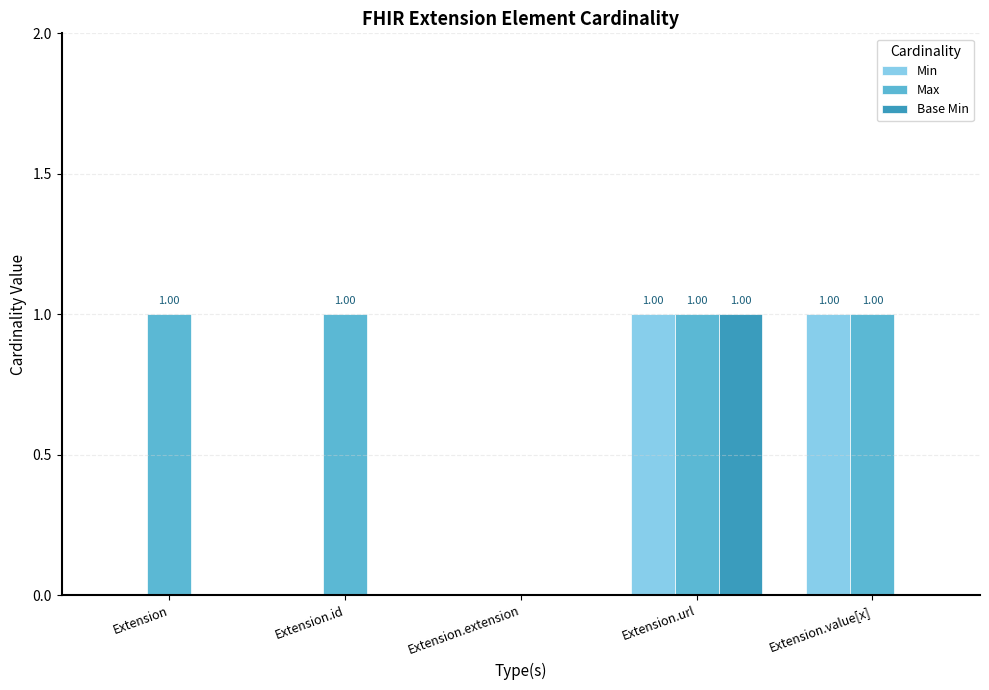

How many categories are shown in the chart?

5